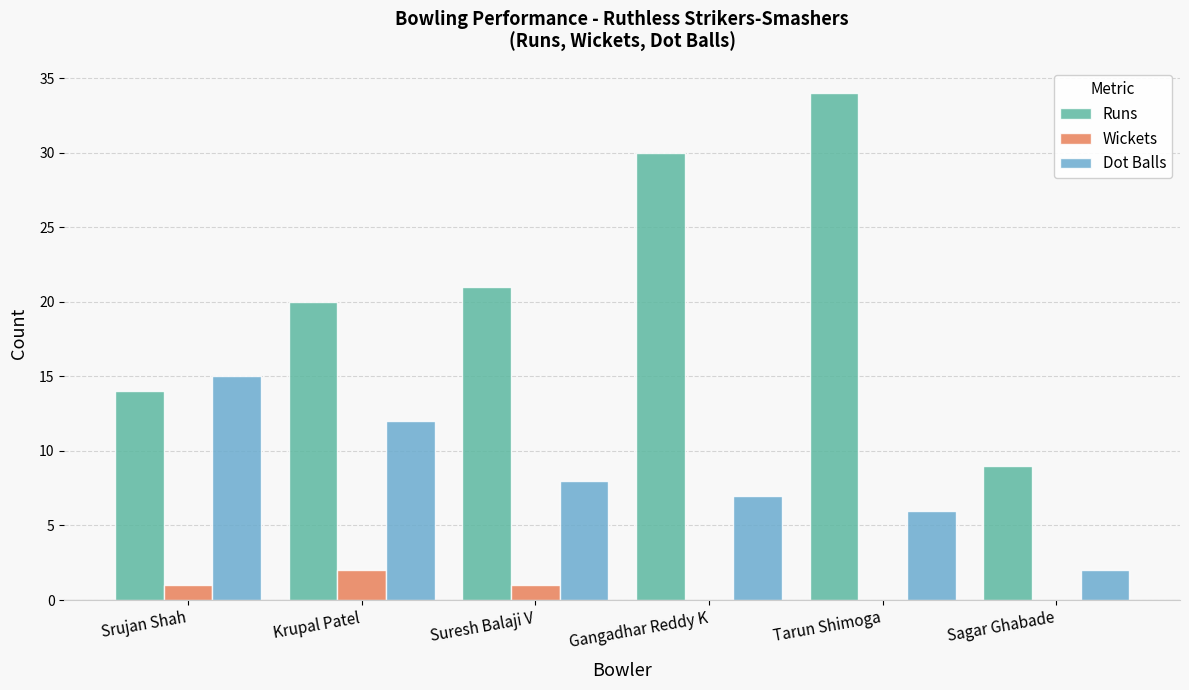

Which series has the largest total across all categories?

Runs